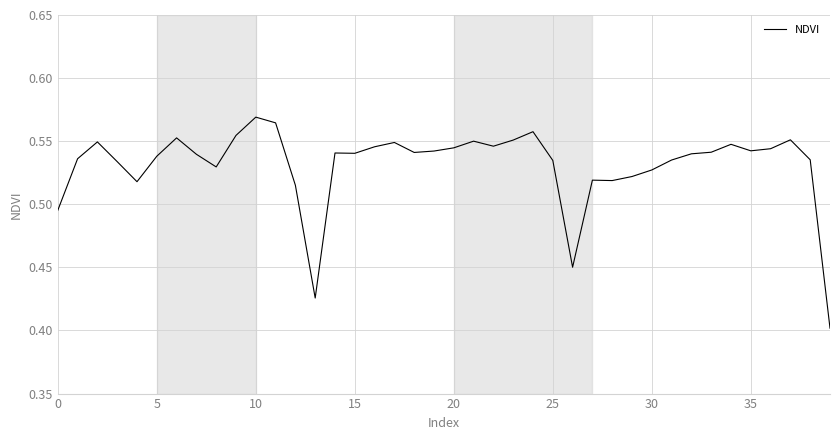

How many lines are shown in the chart?

1